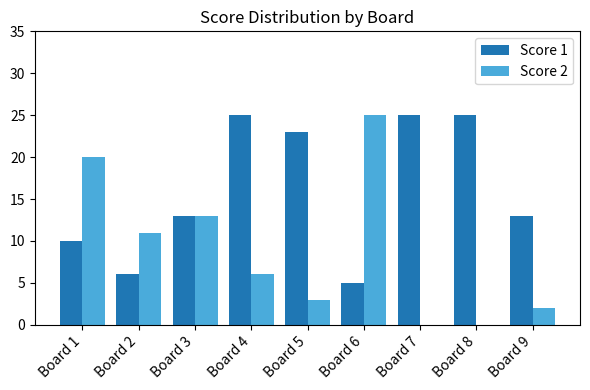

What is the difference between the Score 2 values at Board 5 and Board 4?

3